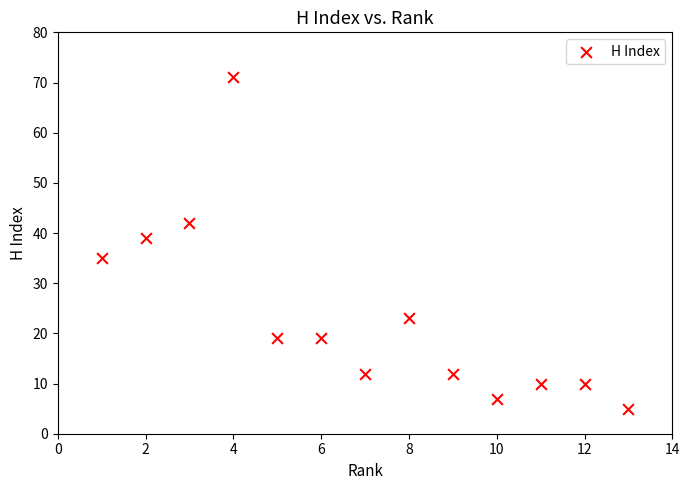

What Y value in the scatter plot is closest to 38?

39